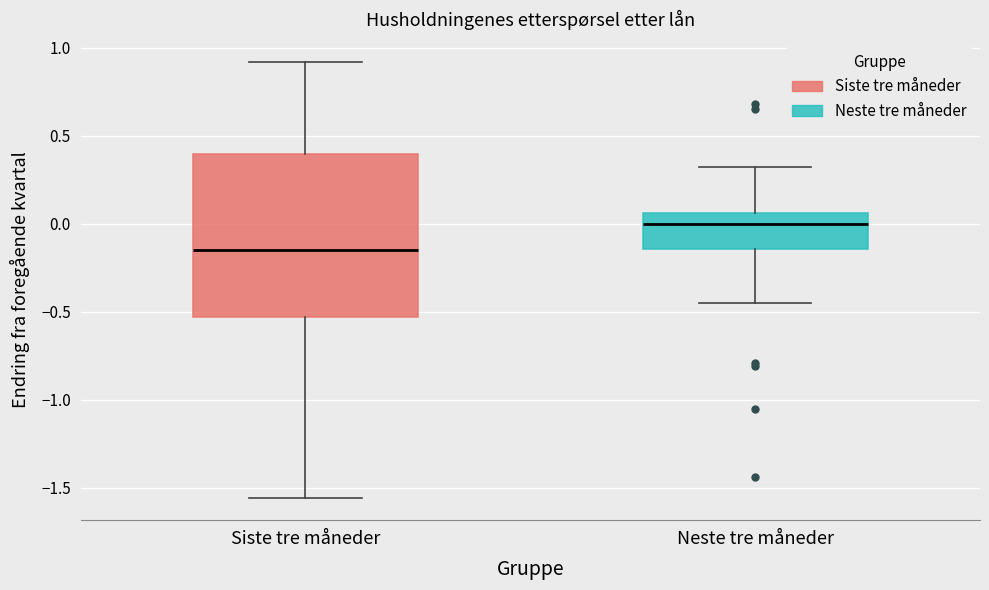

Which box's median line is the highest?

Neste tre måneder